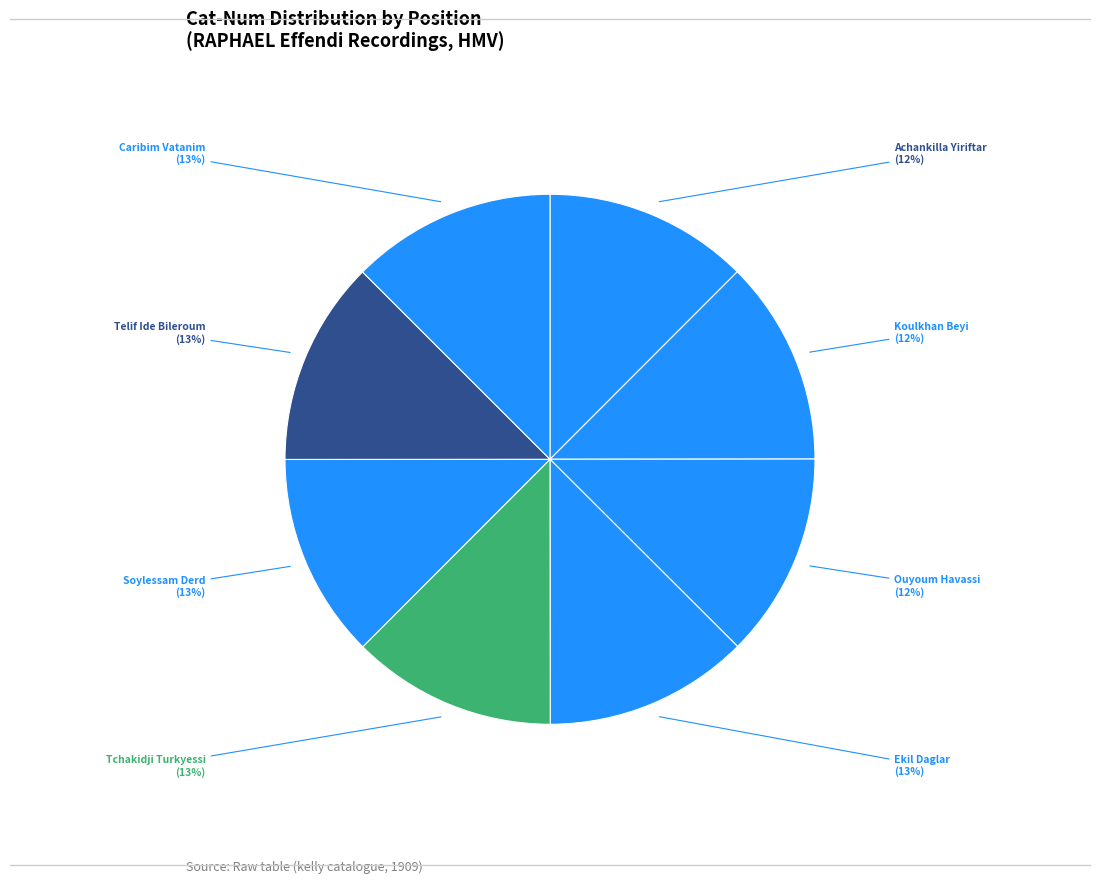

True or false: Tchakidji Turkyessi accounts for 13% of the total.

True